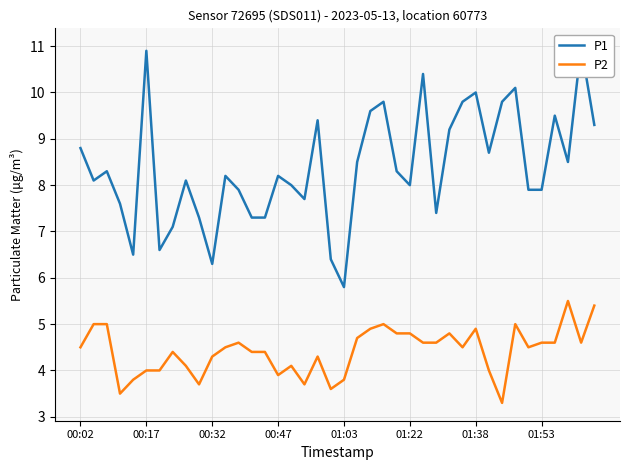

What is the maximum value for P1?

11.0